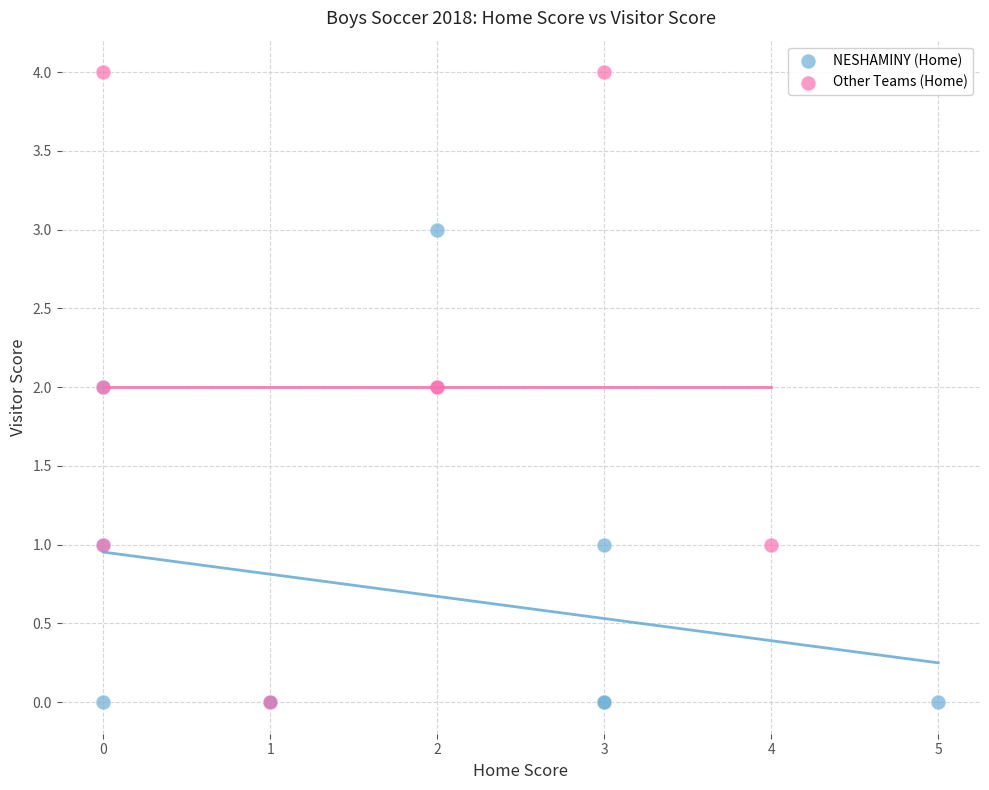

Which series reaches the maximum Y coordinate?

Other Teams (Home)